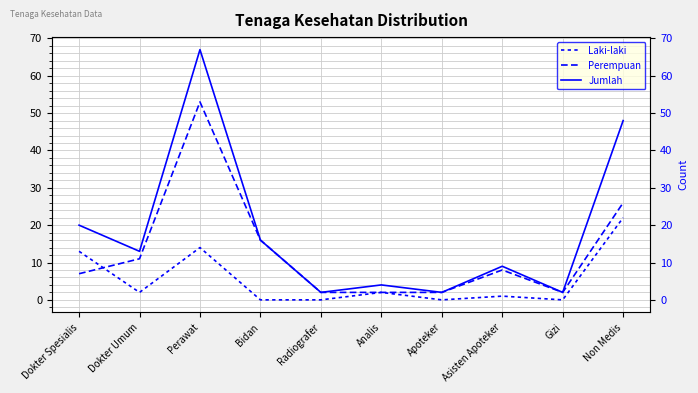

How many intersections are there between Laki-laki and Perempuan?

1